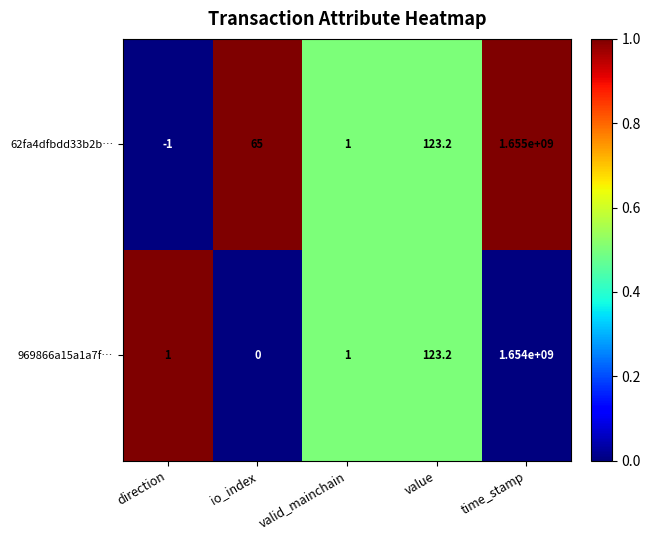

Is the value of 969866a15a1a7f… at io_index greater than the value of 62fa4dfbdd33b2b… at io_index?

No